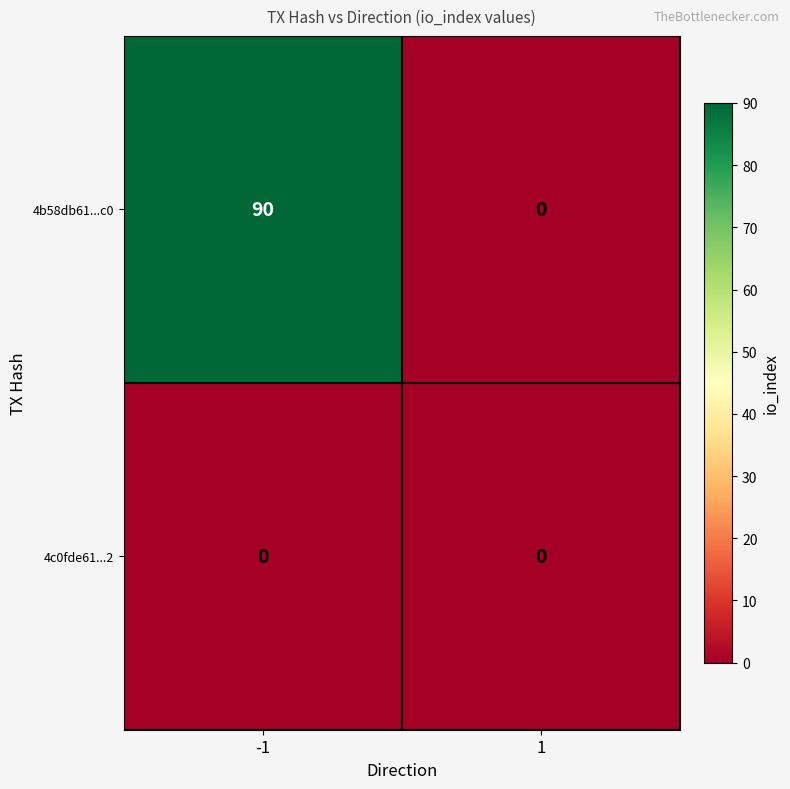

Is it true that 4c0fde61...2 equals 0 at 1?

True